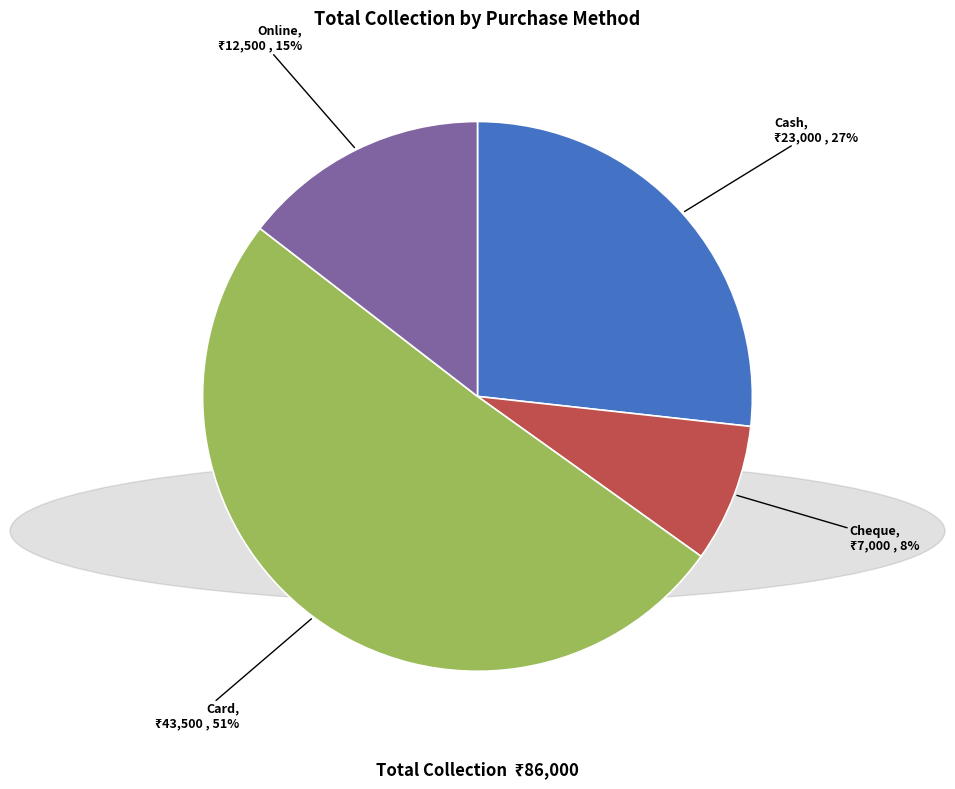

What percentage is the Cheque slice, to the nearest percent?

8%